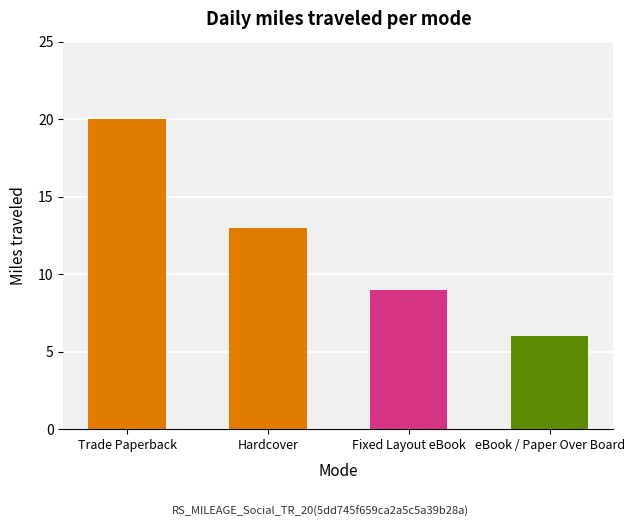

What is the label of the 4th bar from the right?

Trade Paperback